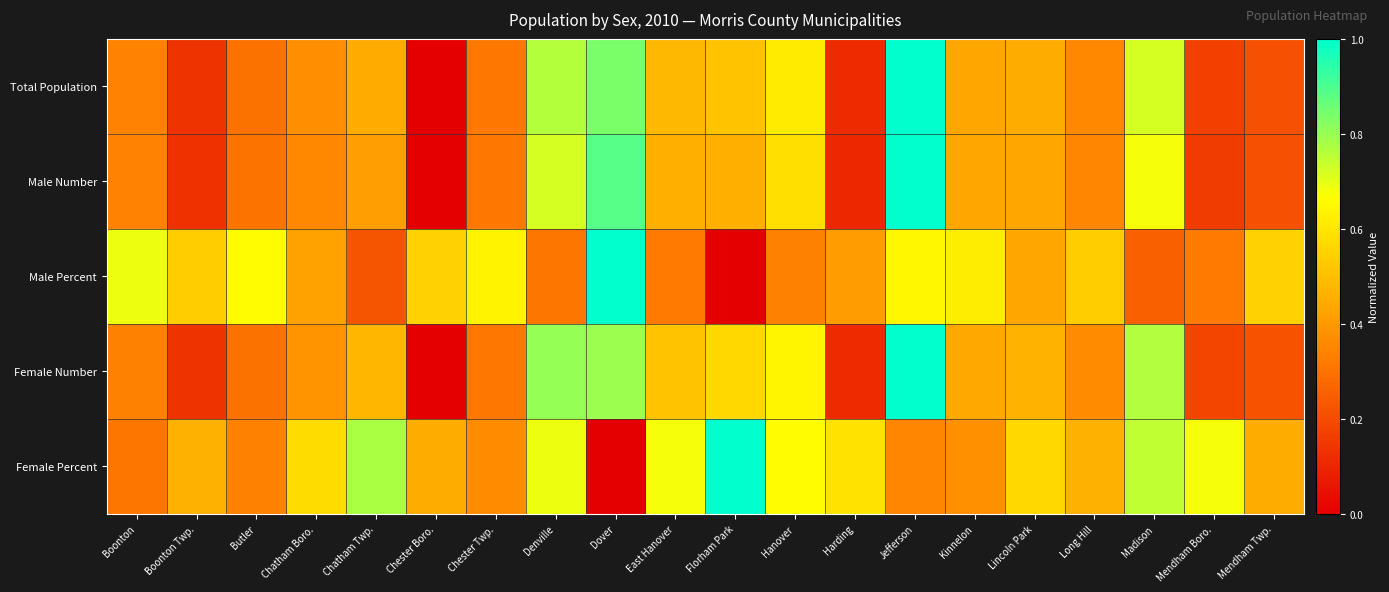

Rank the series at Long Hill from highest to lowest value.

Male Percent, Female Percent, Female Number, Total Population, Male Number